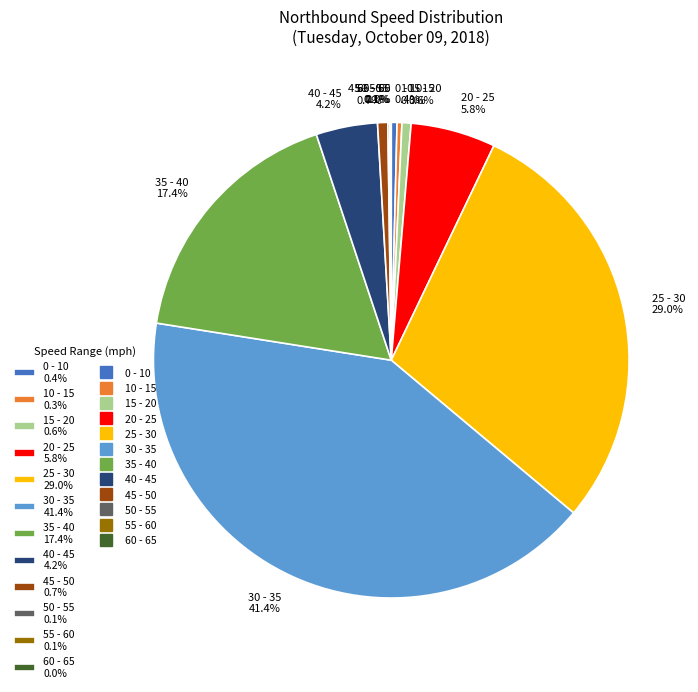

Which slice is the largest?

30 - 35 41.4%